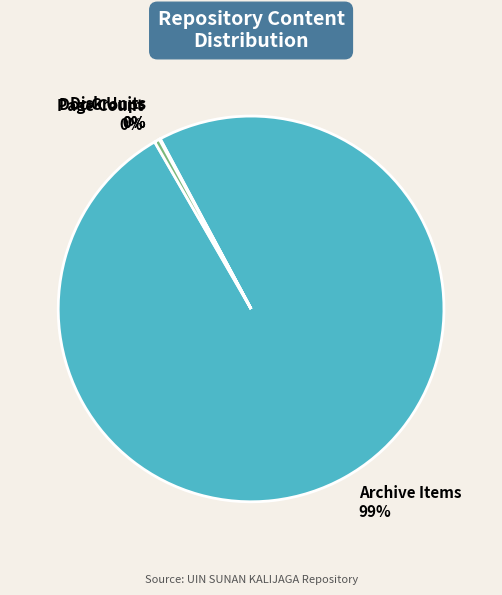

Is it true that Archive Items is 93% of the pie?

False